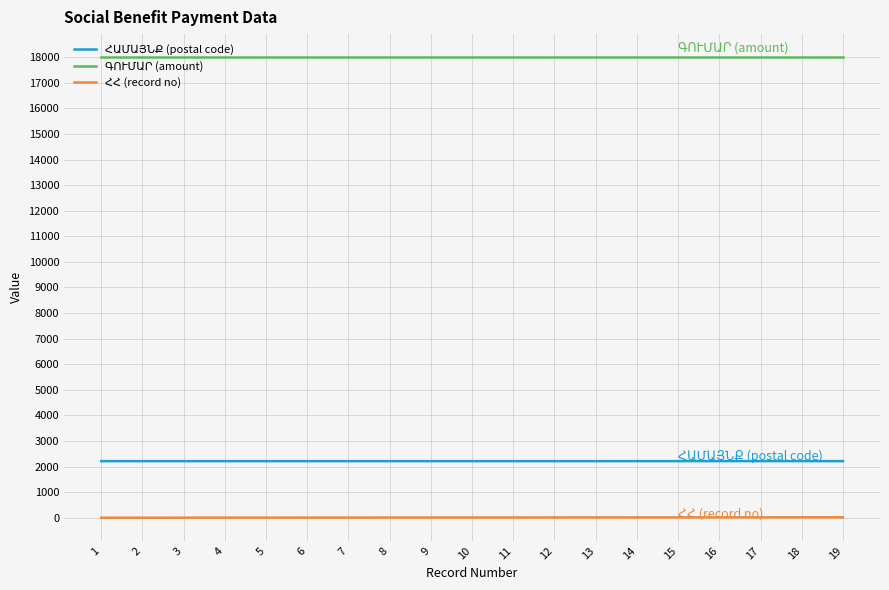

What is the greatest value displayed?

18000